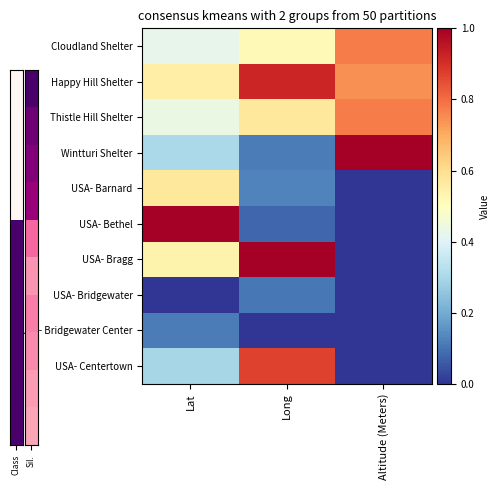

What is the spread (max minus min) of values at Altitude (Meters)?

1.0